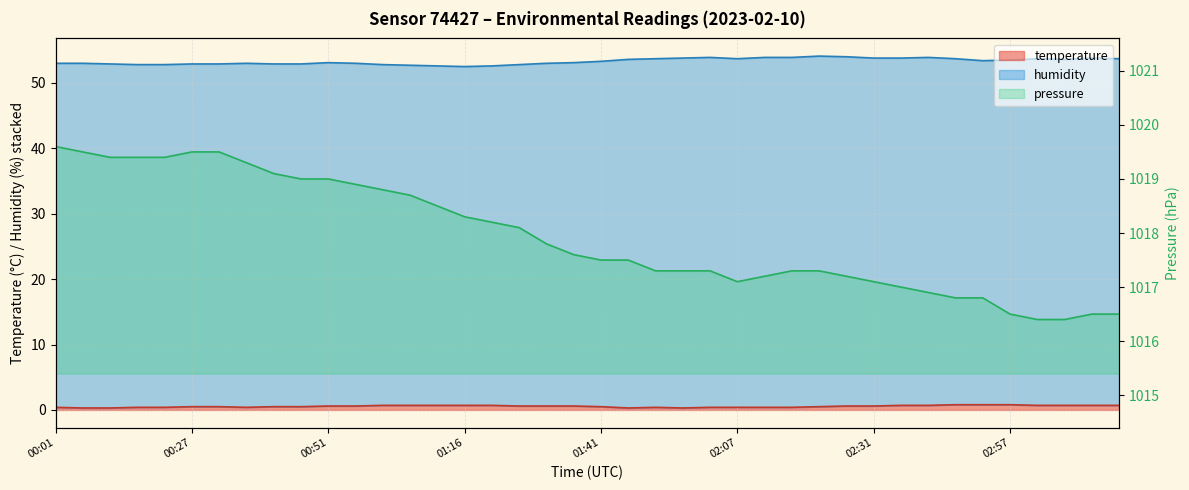

Rank the series at 02:57 from lowest to highest value.

temperature, pressure